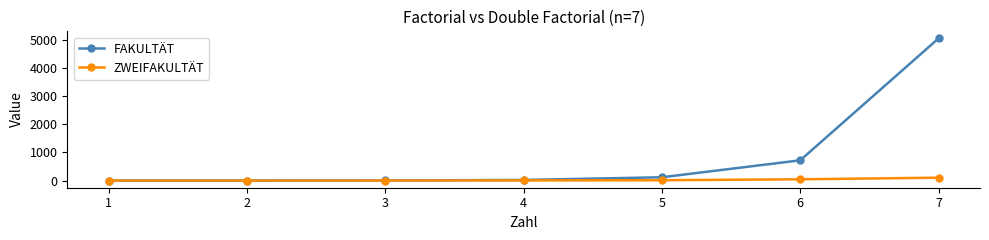

The value of FAKULTÄT at 7 is 5040. True or false?

True